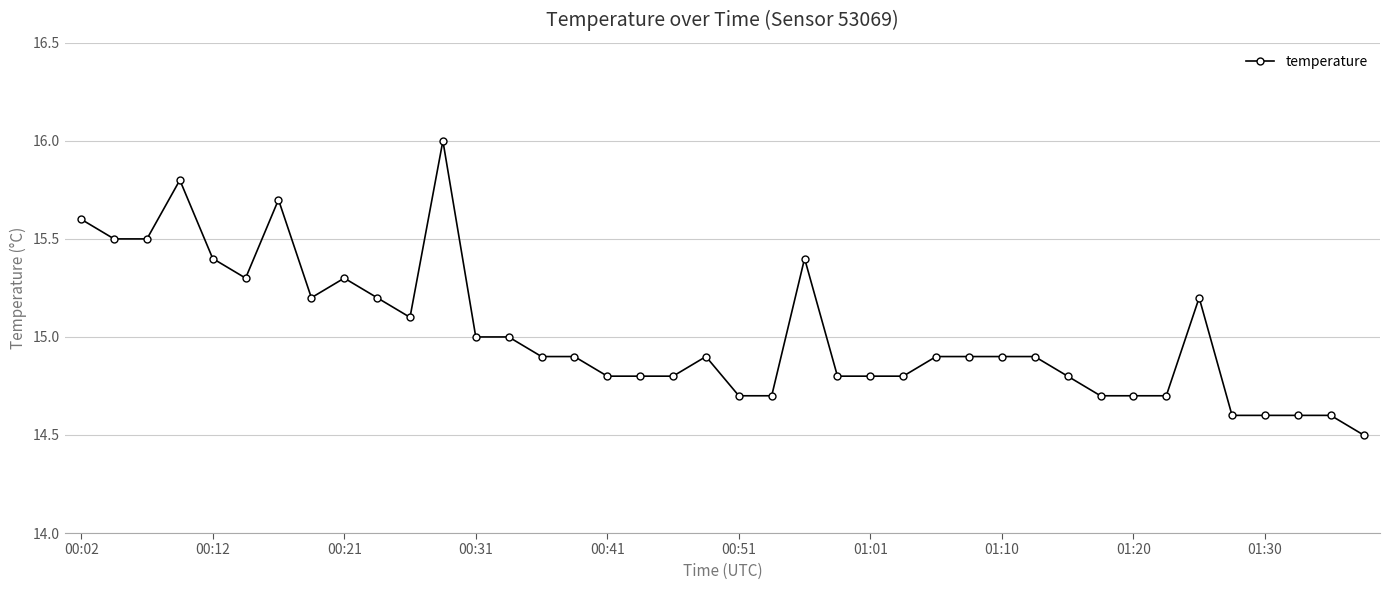

What is the smallest value displayed?

14.5